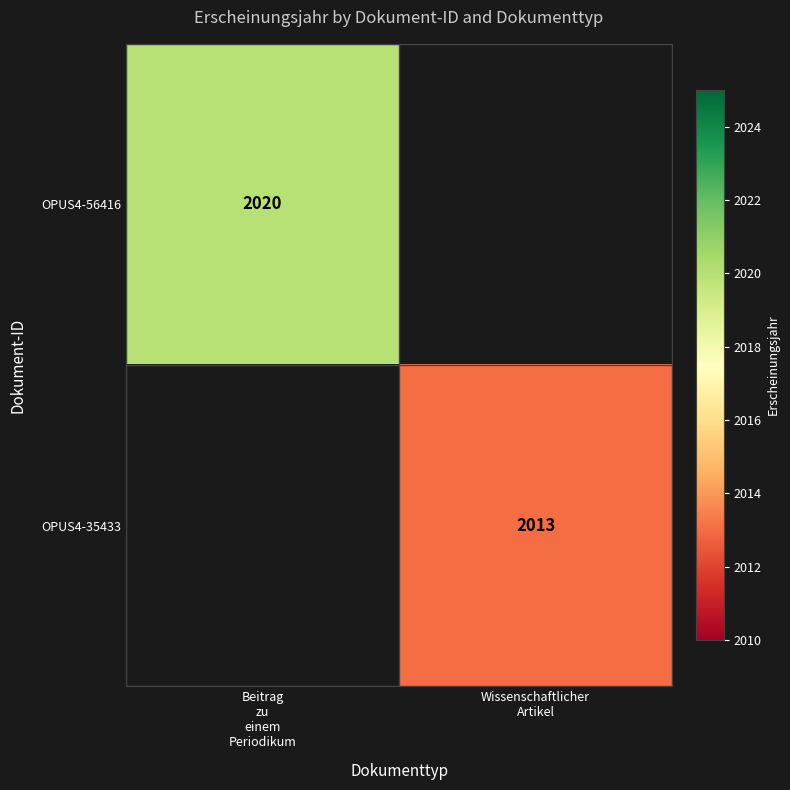

At which label does OPUS4-56416 reach its peak?

Beitrag zu einem Periodikum